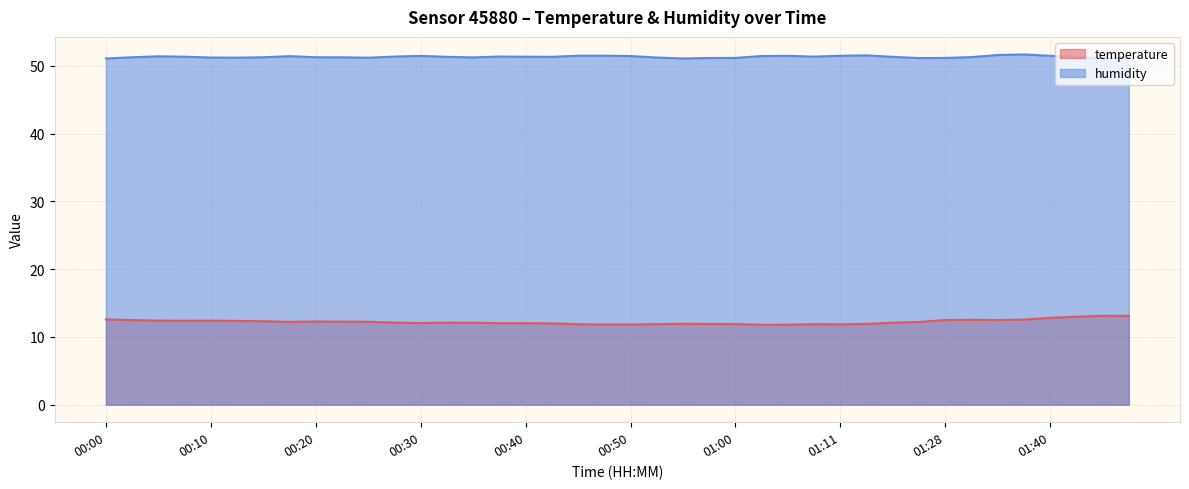

How many categories are shown in the chart?

40